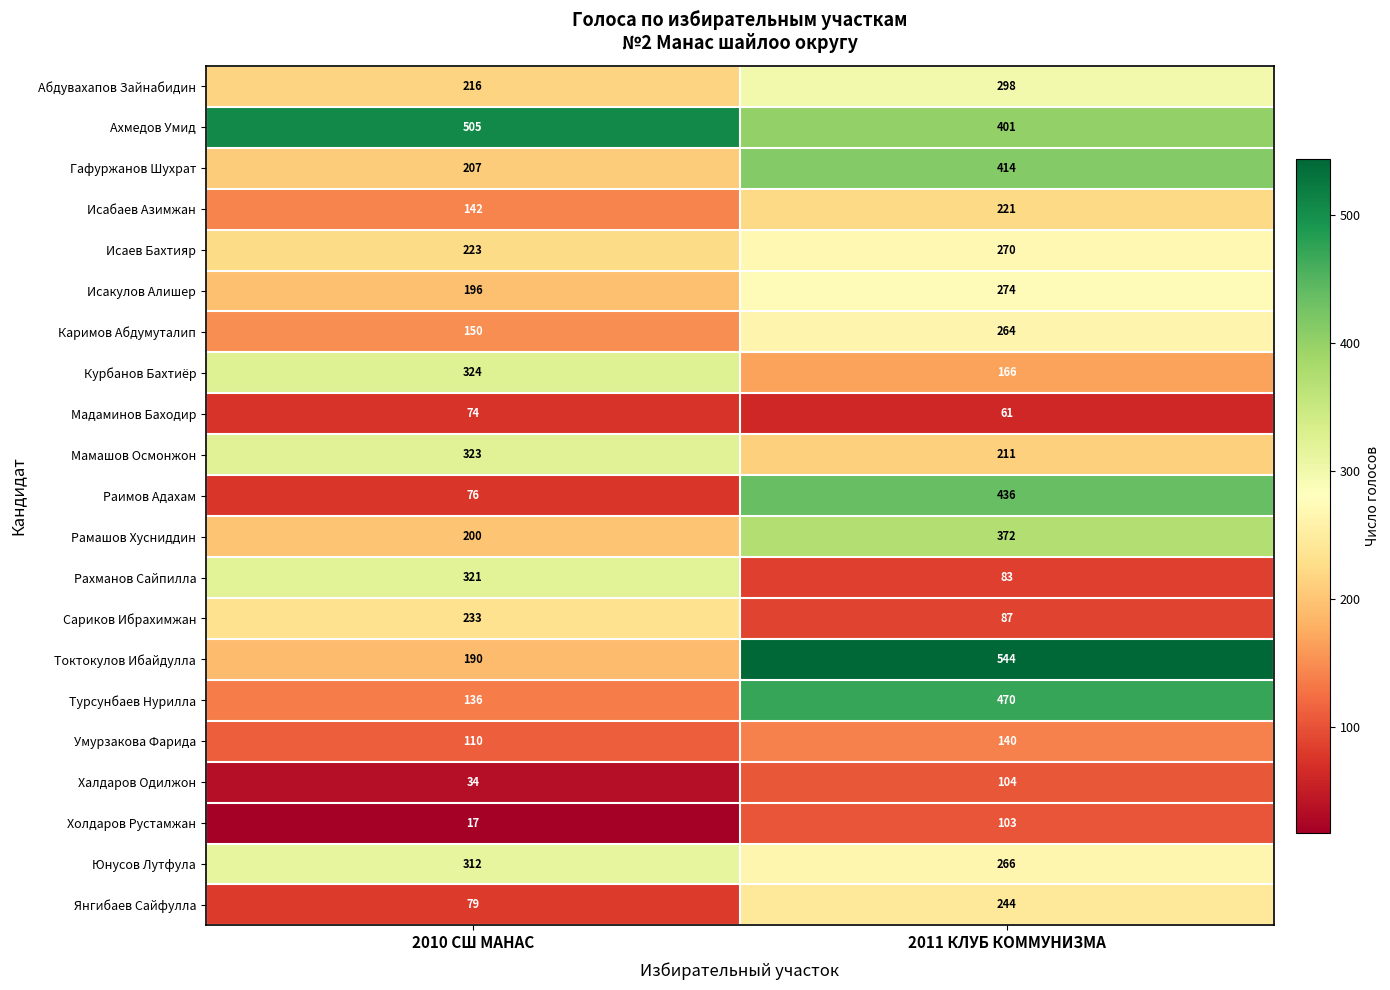

What is the minimum value shown in the chart?

17